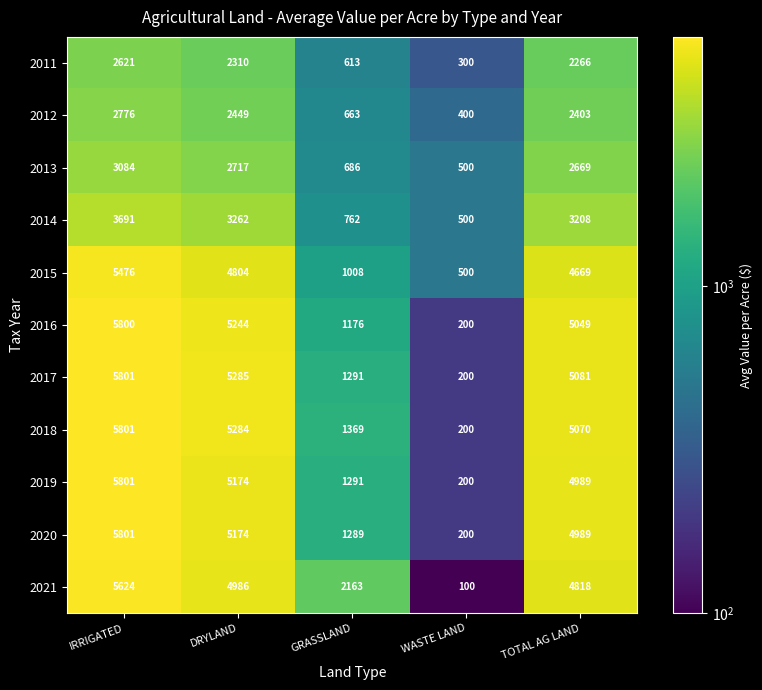

List the labels in order of 2019 value, largest first.

IRRIGATED, DRYLAND, TOTAL AG LAND, GRASSLAND, WASTE LAND